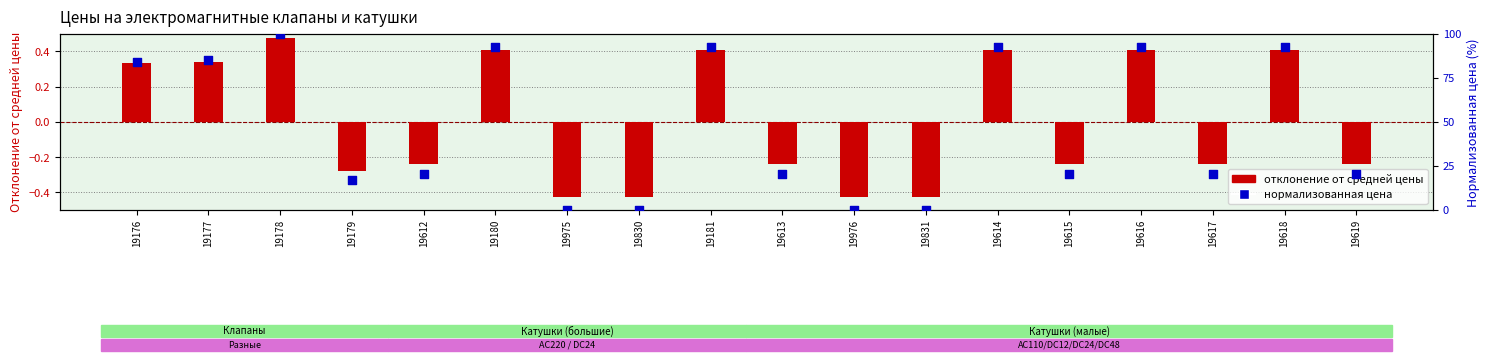

At which category is the sum across all series the highest?

19178